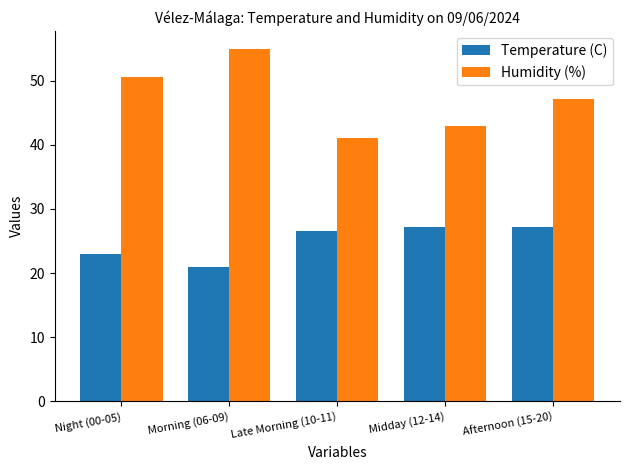

At Midday (12-14), list the series in order from smallest to largest.

Temperature (C), Humidity (%)